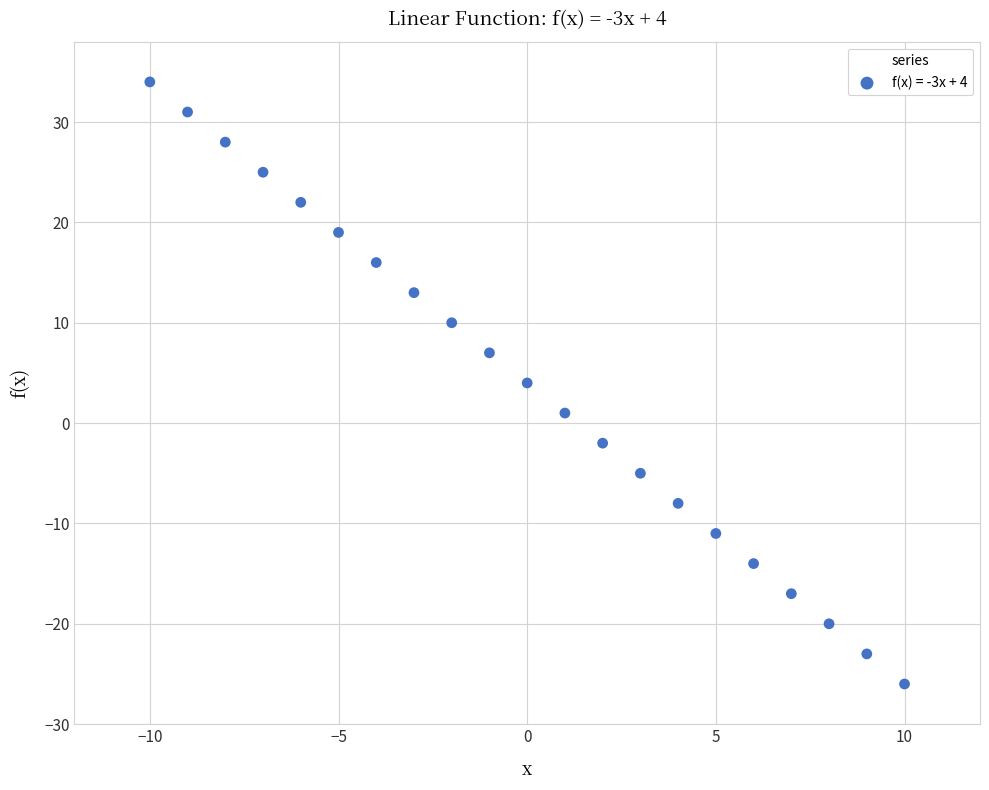

What is the range of X values (max minus min)?

20